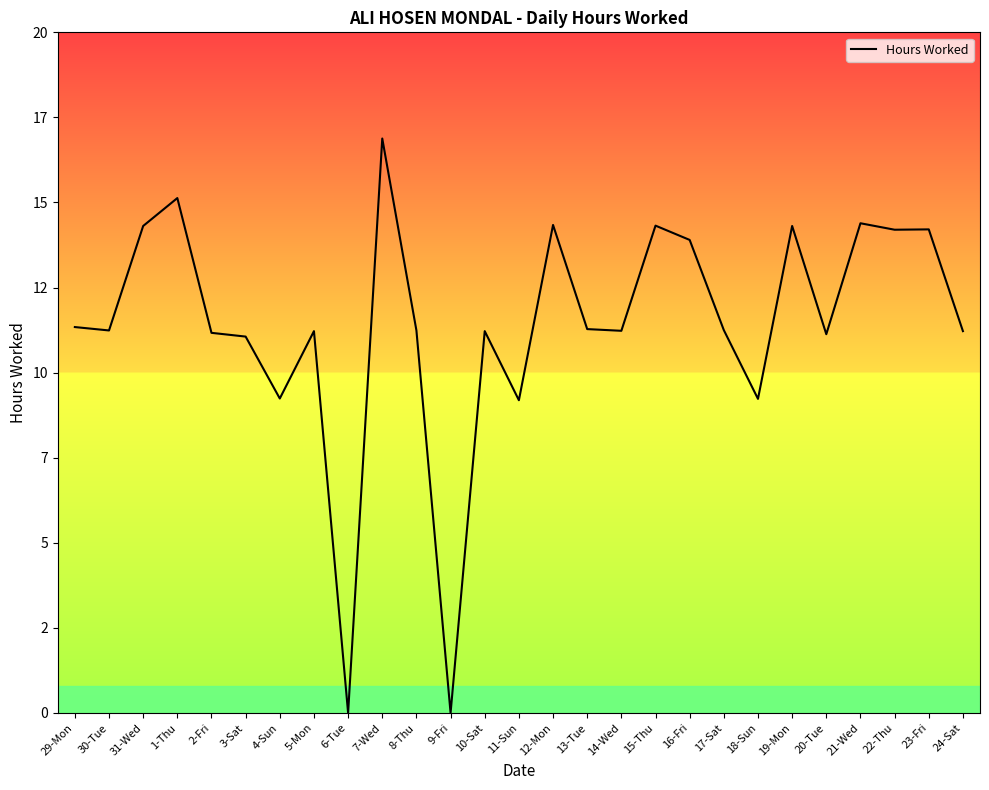

Which label corresponds to the largest value in the chart?

7-Wed